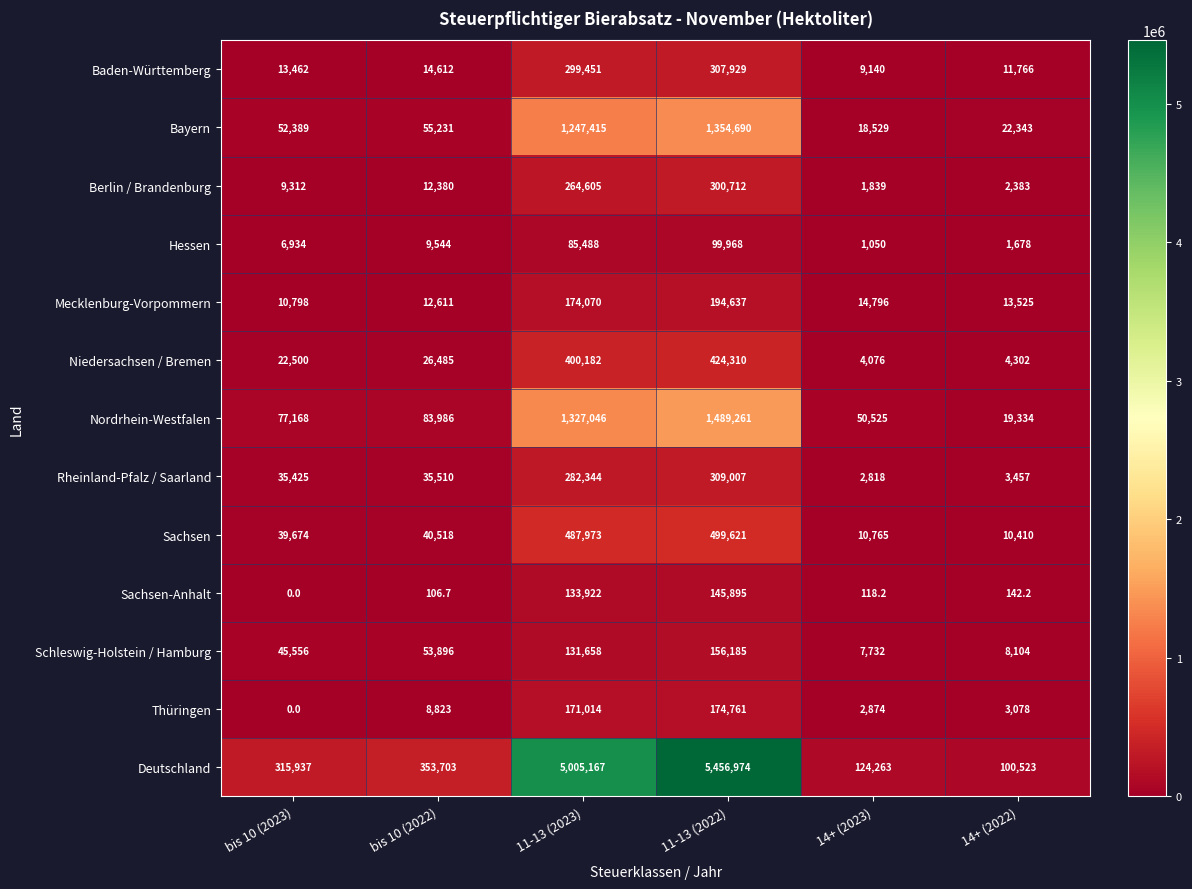

Which series has the largest total across all categories?

Deutschland